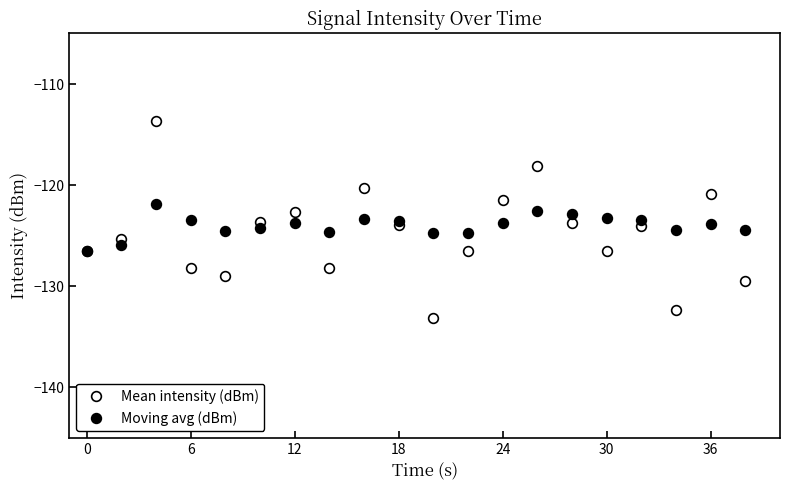

How many interior local valleys does the Mean intensity (dBm) series have?

5